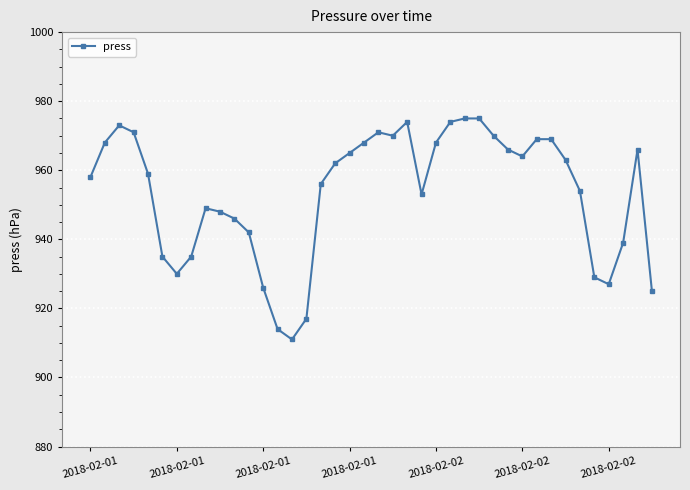

What is the value of the 26th point from the left?

974